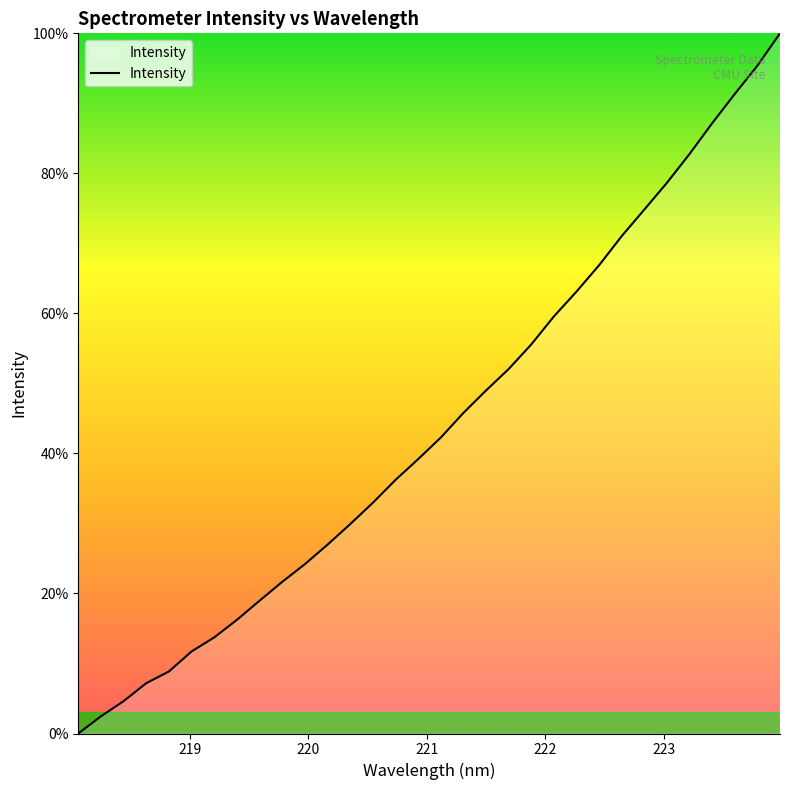

What is the greatest value displayed?

100.0